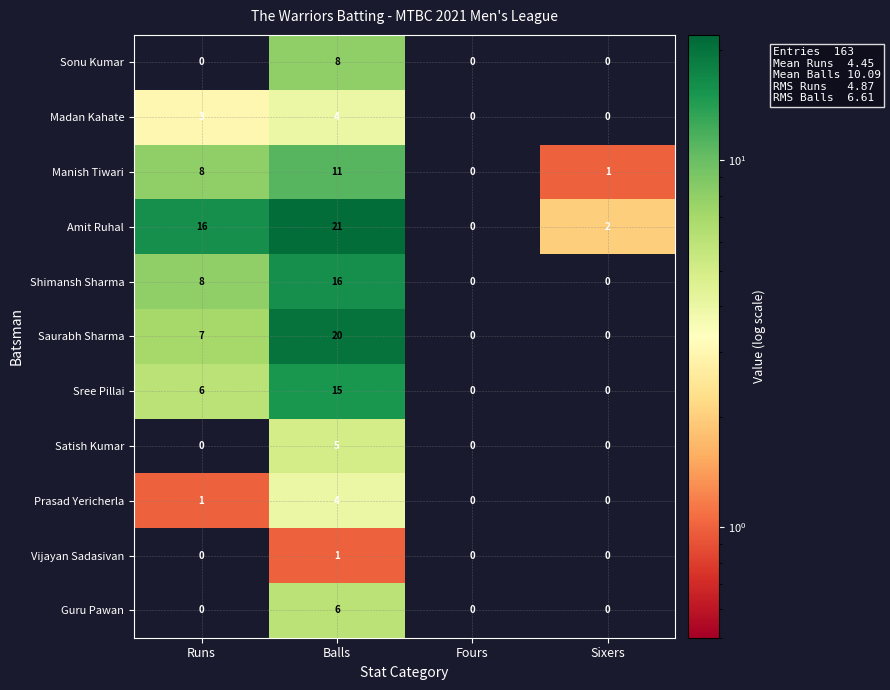

How many categories are shown in the chart?

4